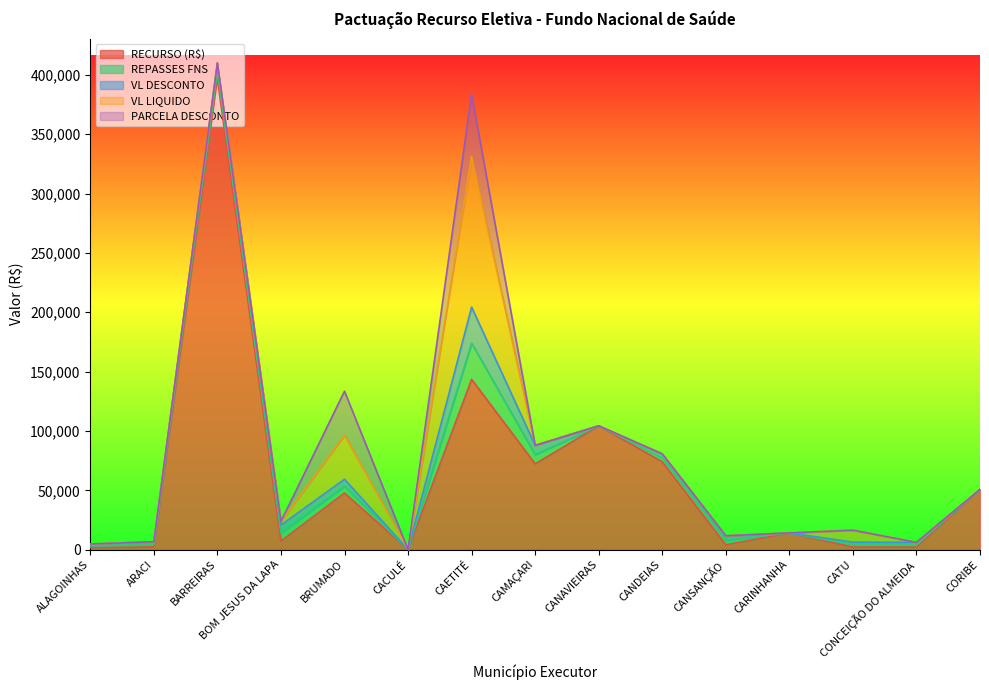

How many positive values does the VL DESCONTO series have?

11